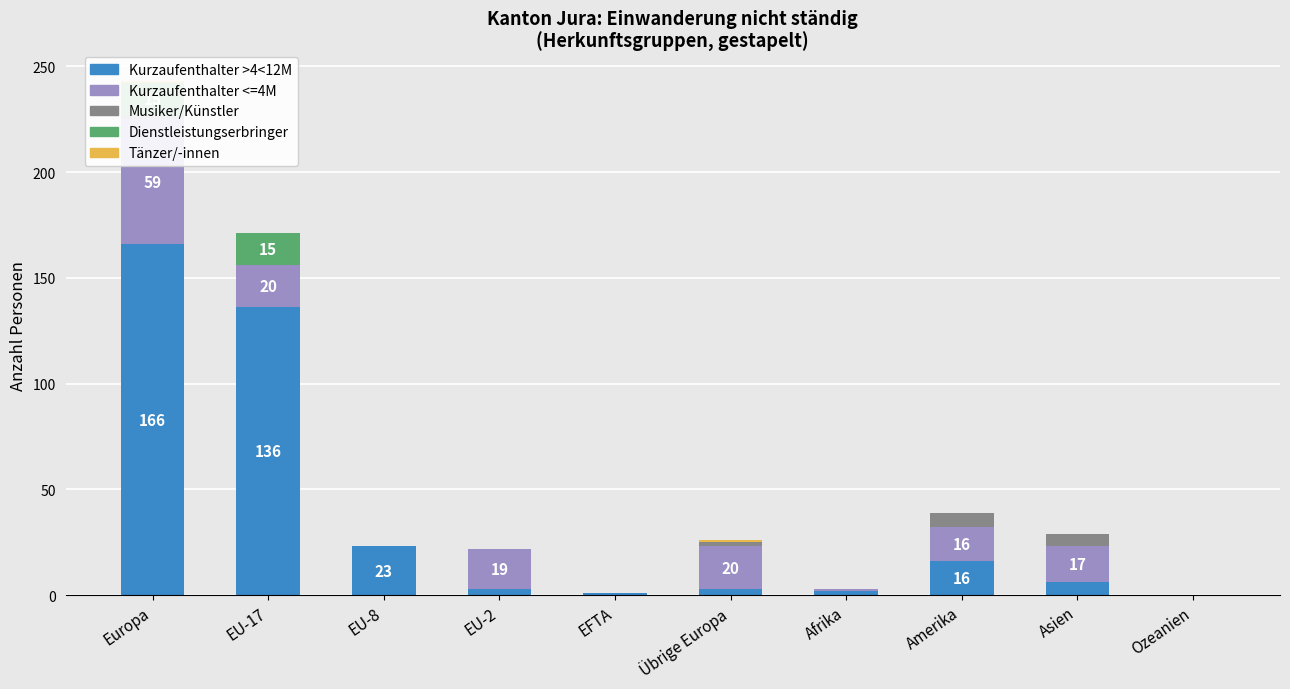

Which category has the highest value in the Musiker/Künstler series?

Amerika